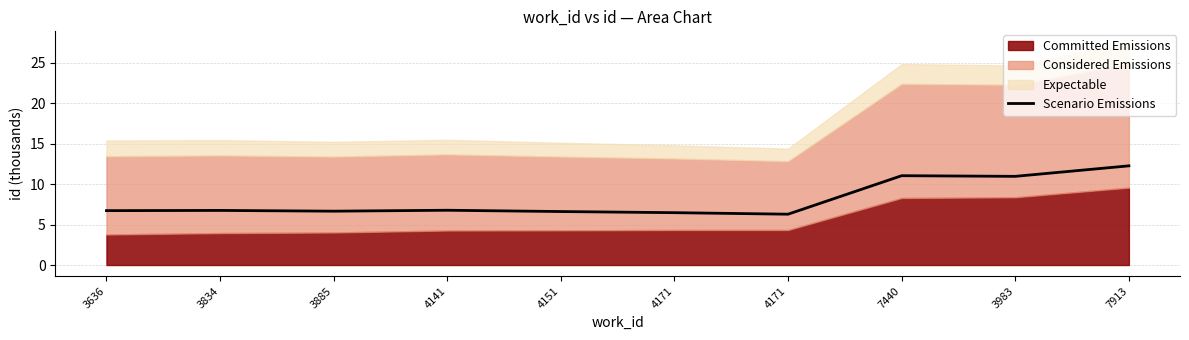

At which category does the chart reach its peak across all series?

7913